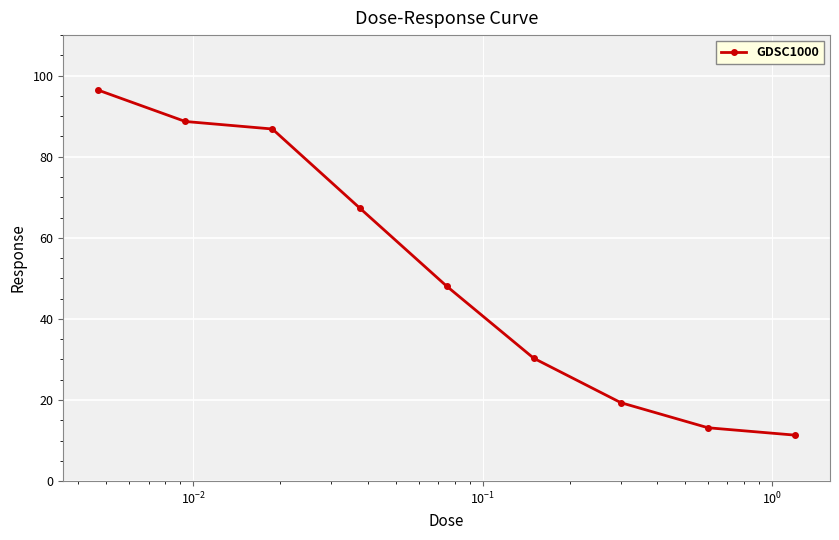

Reading left to right, list all the values displayed in this chart.

96.4	88.7	86.8	67.4	48.1	30.3	19.3	13.2	11.3